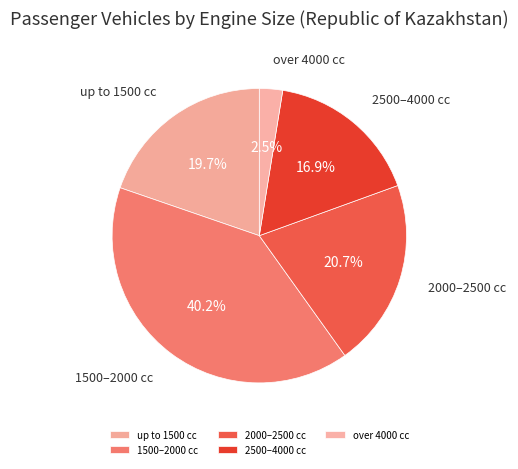

To the nearest percent, what is the difference between the largest and smallest slice percentages?

38%